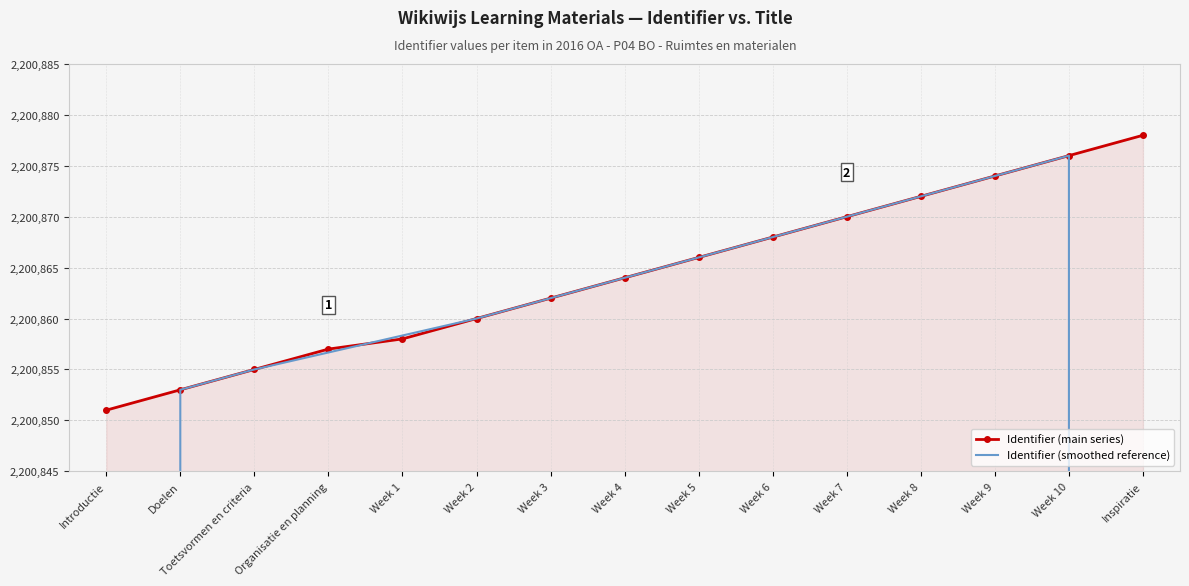

What are all the series names shown in the legend?

Identifier (main series), Identifier (smoothed reference)